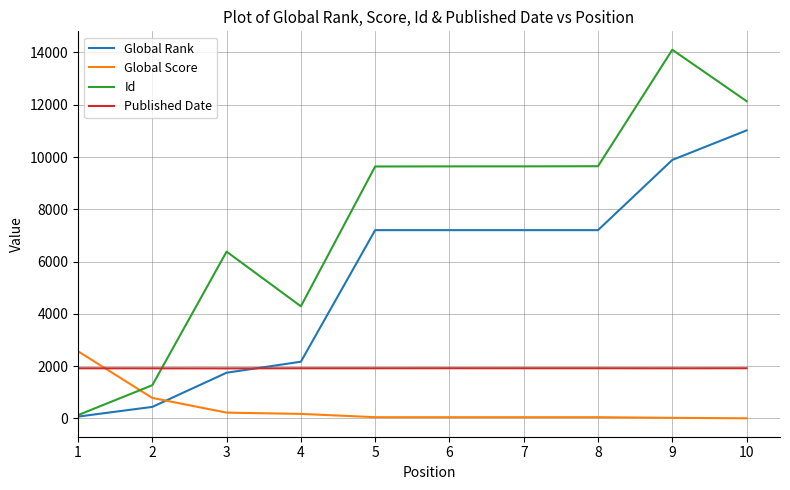

True or false: Published Date has more than 0 interior local peaks.

True